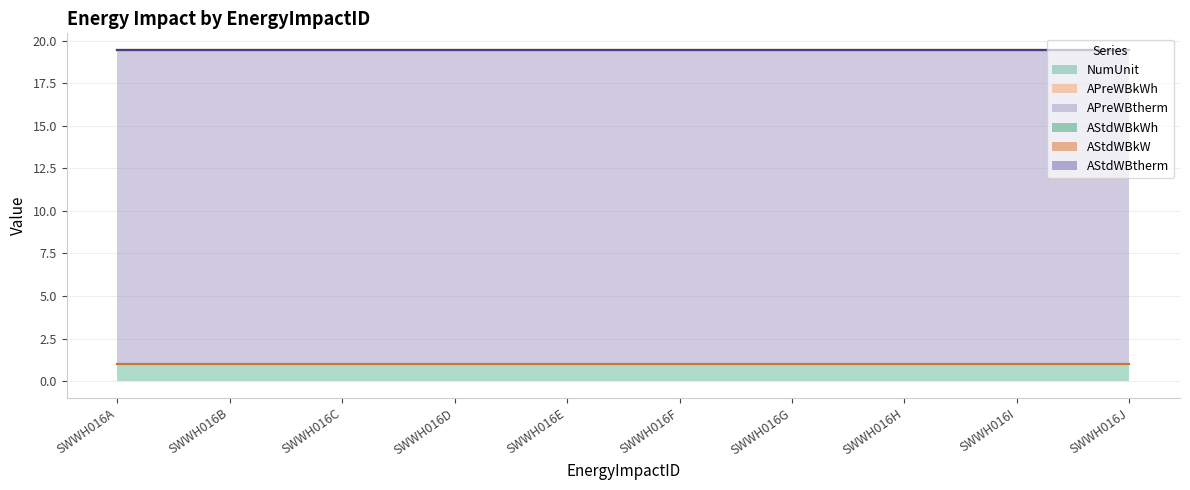

Does the chart have visible grid lines?

Yes